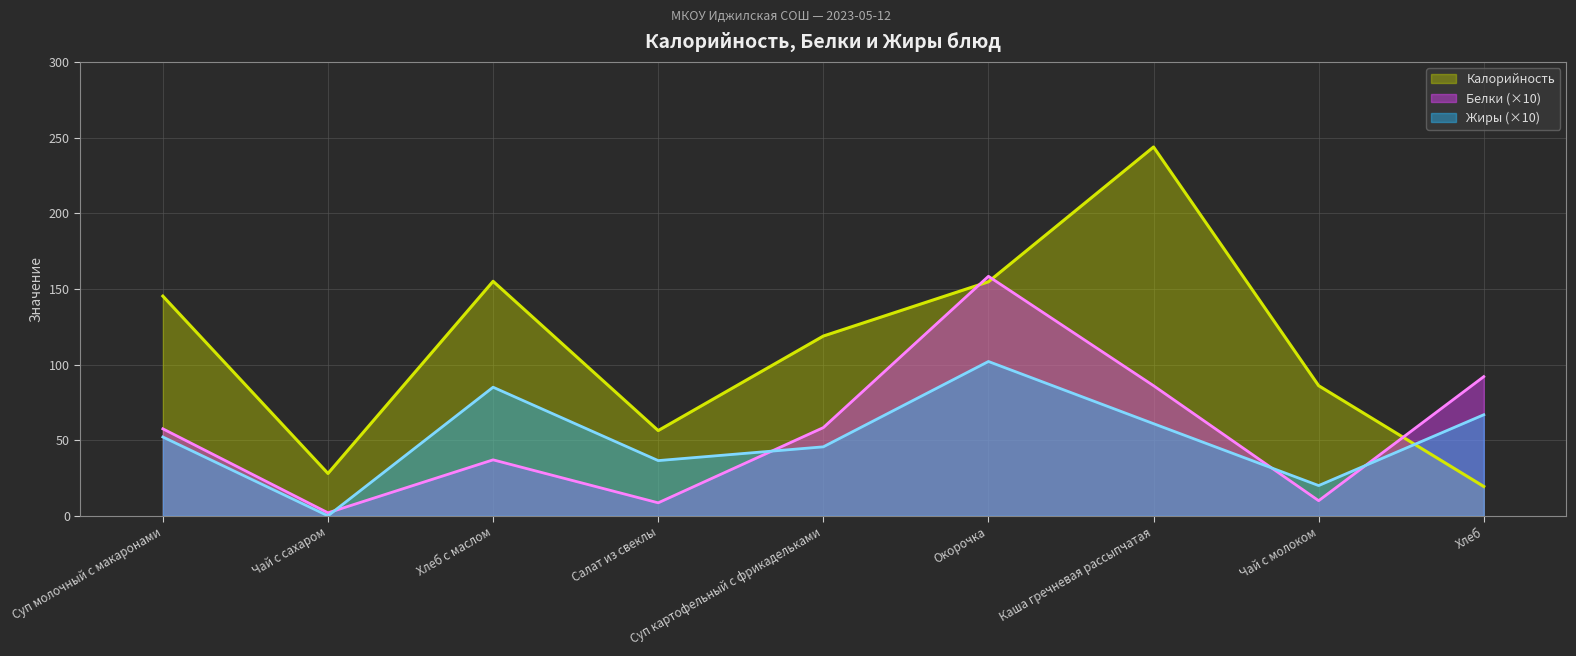

True or false: Калорийность has a value of 20.9 at Салат из свеклы.

False